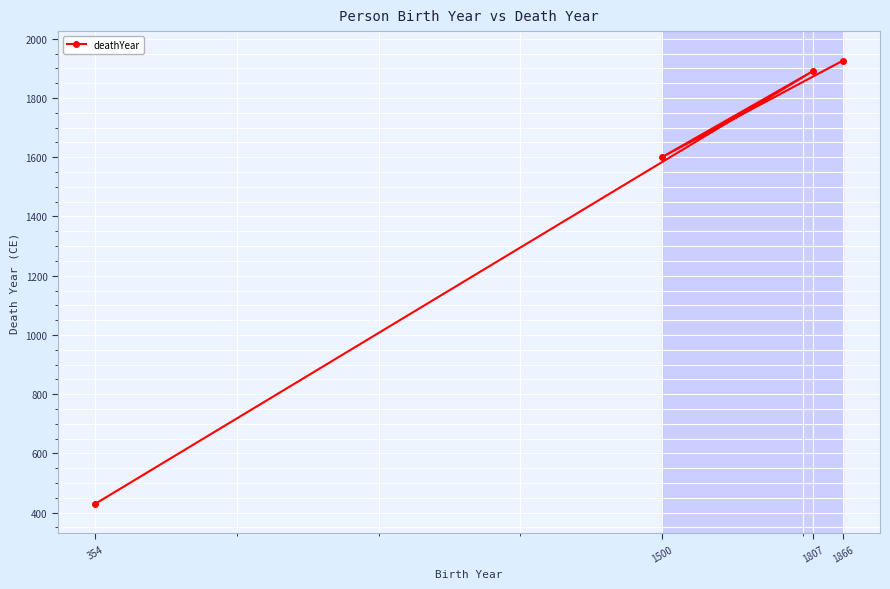

Reading left to right, list all the values displayed in this chart.

354=430	1500=1600	1807=1892	1866=1926